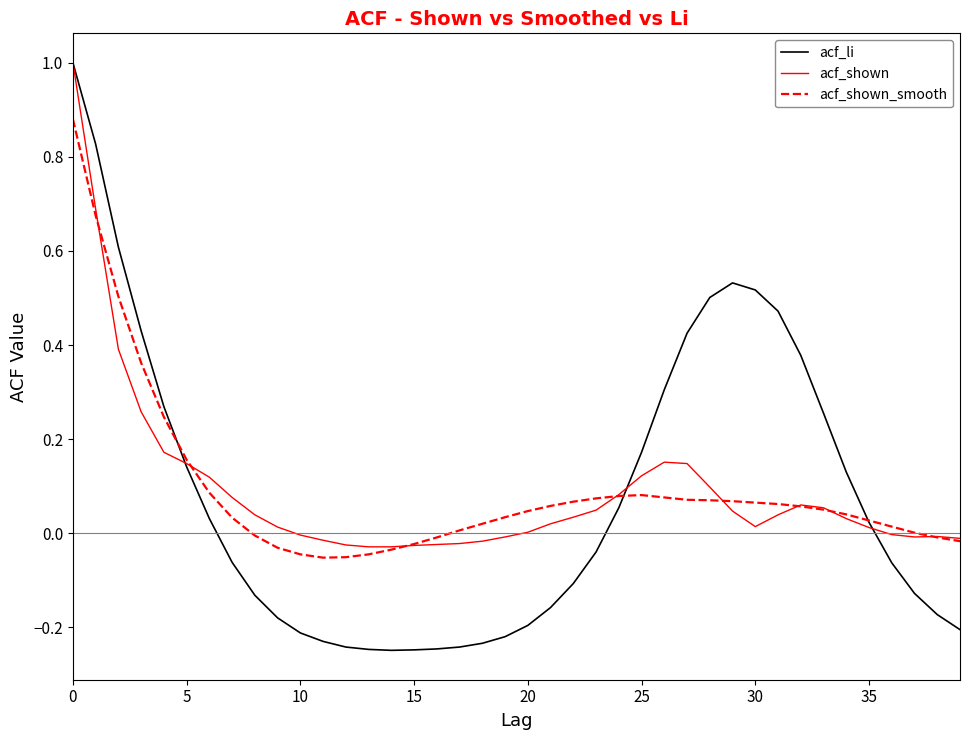

What is the sum of all acf_shown values?

3.6